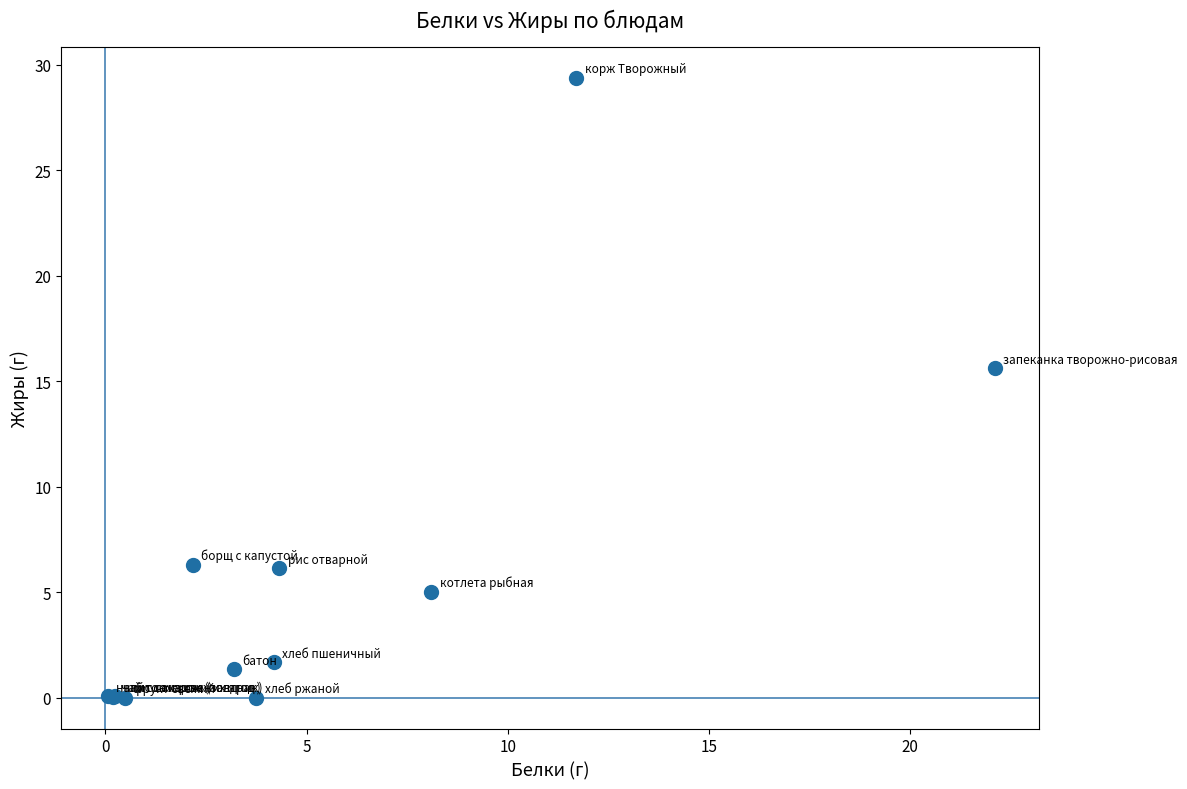

What Y value in the scatter plot is closest to 14?

15.6